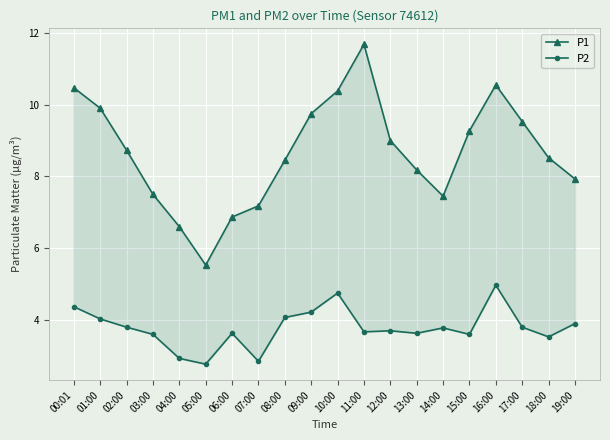

What is the label of the 4th point from the right?

16:00